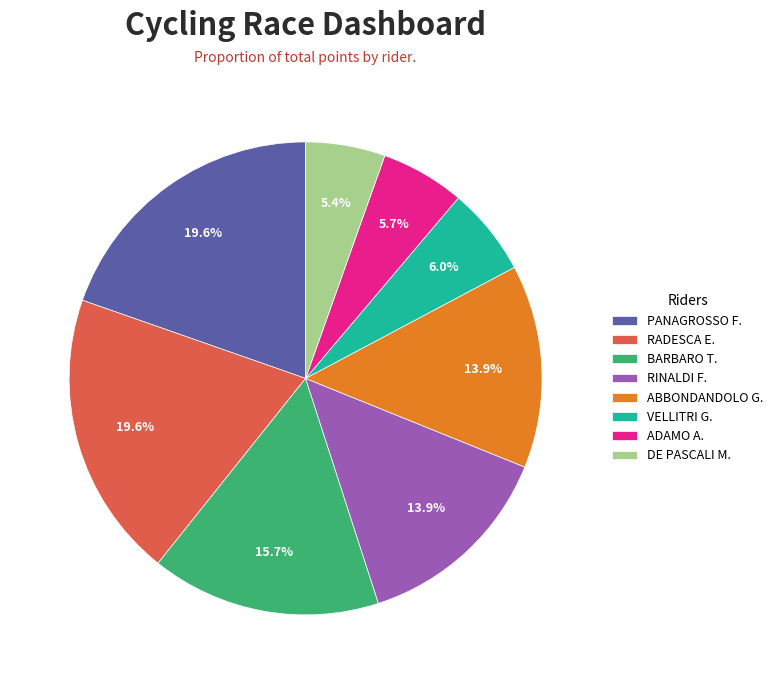

Combined, do PANAGROSSO F. and VELLITRI G. account for over 50%?

No